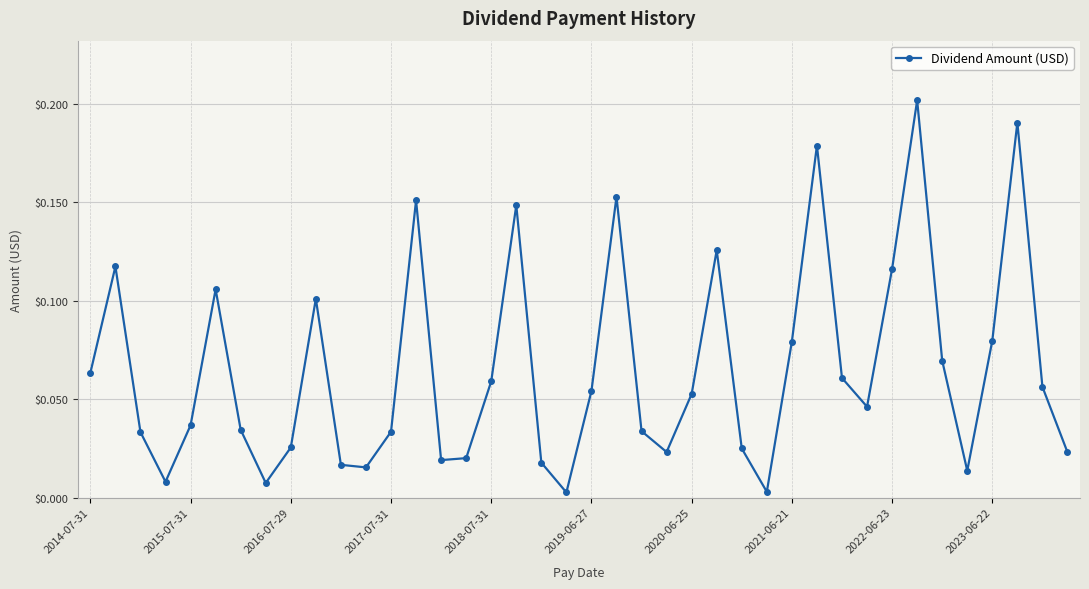

What is the sum of all values?

2.6